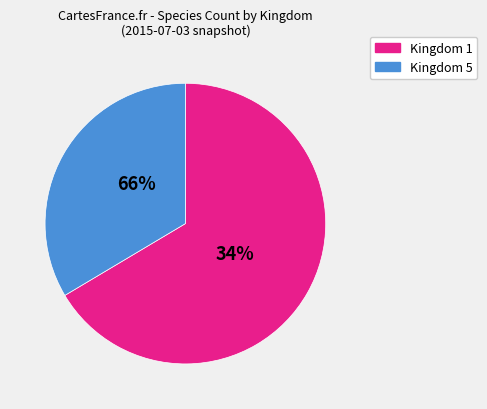

True or false: 6 accounts for 27% of the total.

False